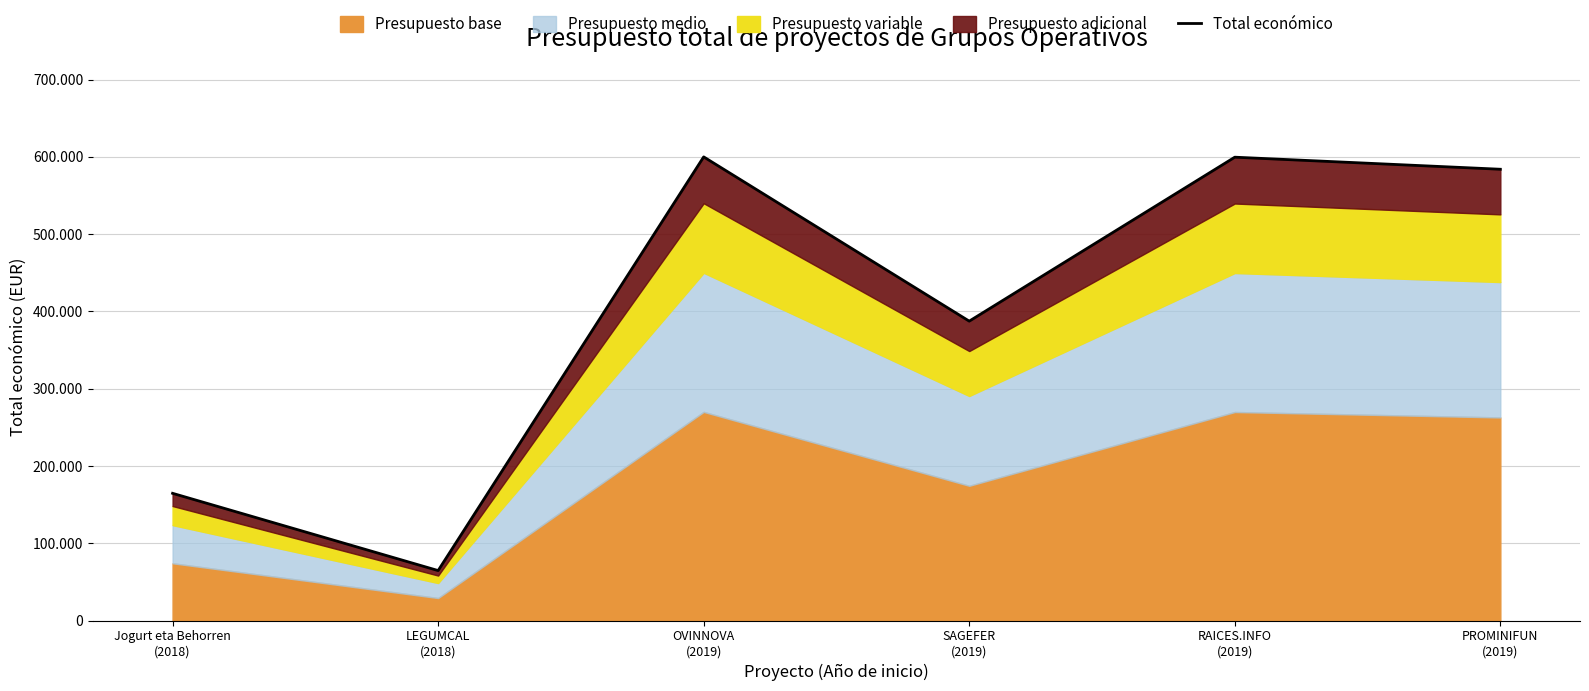

How many values are below 584000?

3